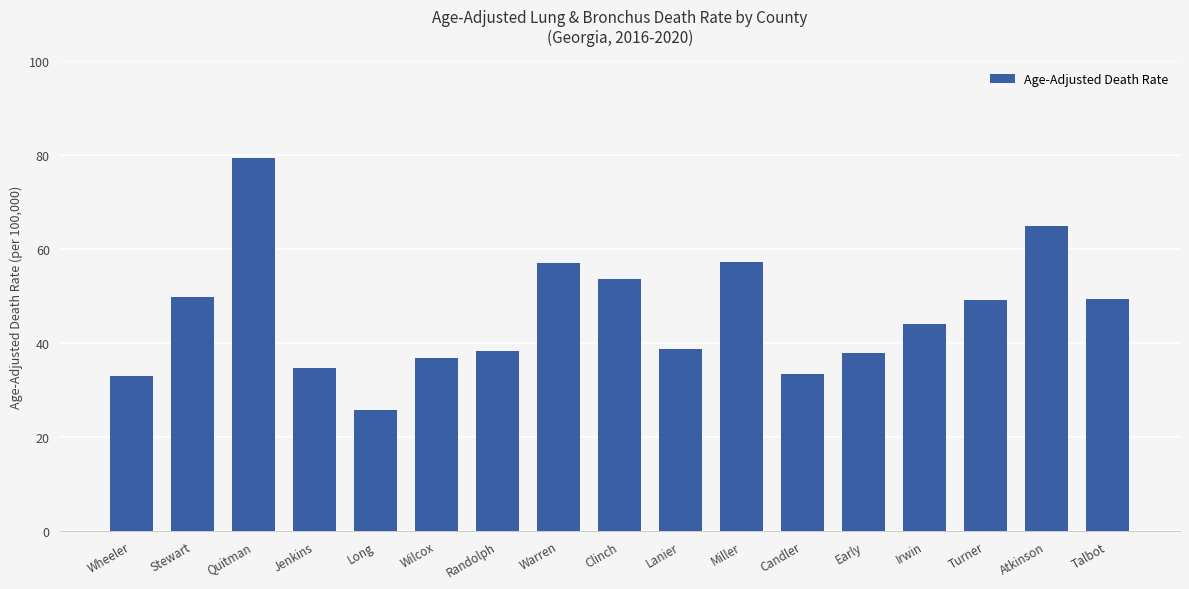

Which category has the highest value across all series?

Quitman